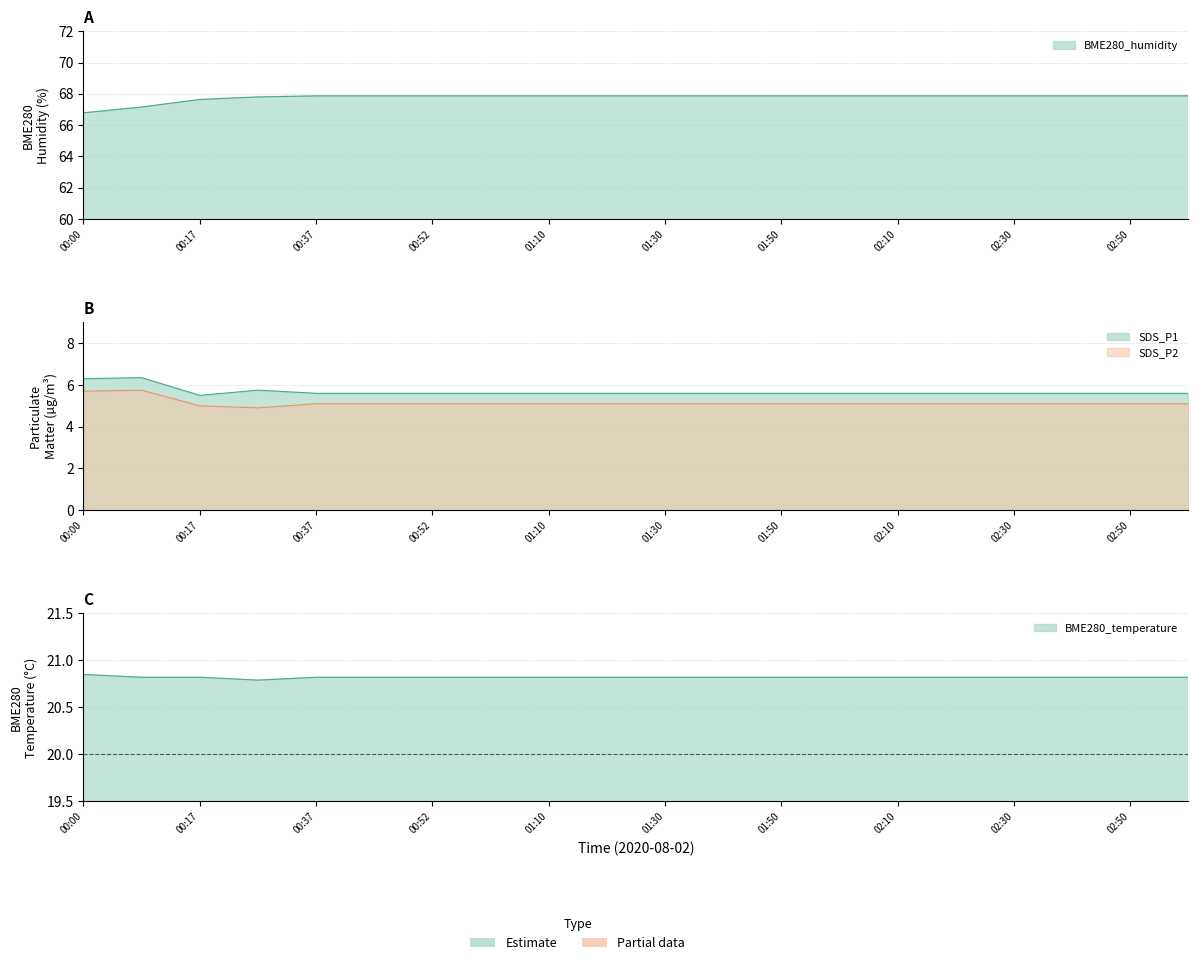

True or false: SDS_P2 and SDS_P1 cross at least once.

False